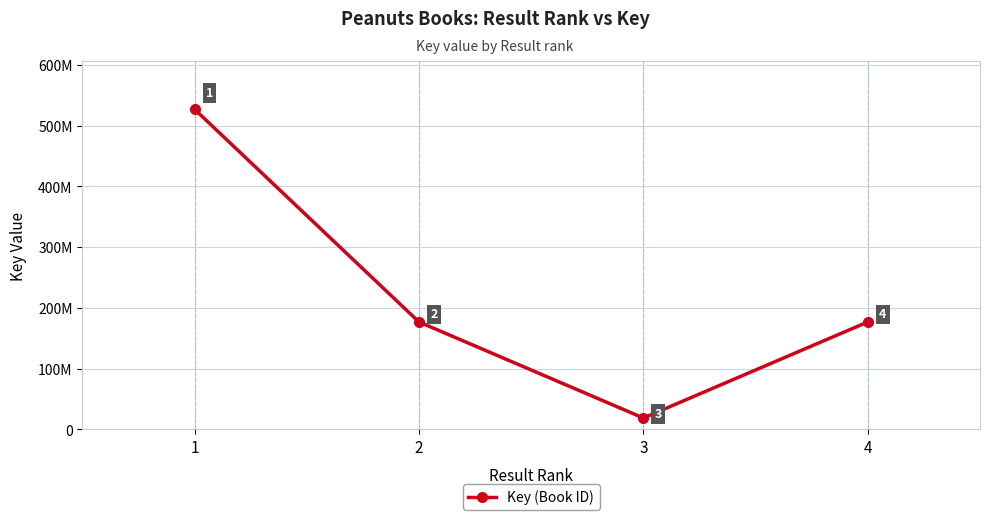

What is the minimum value shown in the chart?

18644685